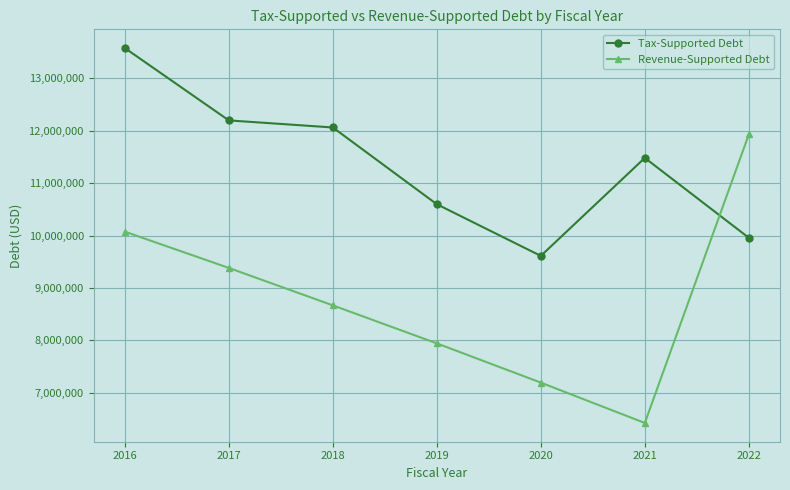

Reading left to right, extract all data points from this chart.

Tax-Supported Debt: 13578605	12198098	12063257	10598082	9611824	11482233	9957758
Revenue-Supported Debt: 10074395	9381902	8667743	7941918	7193176	6422767	11929242